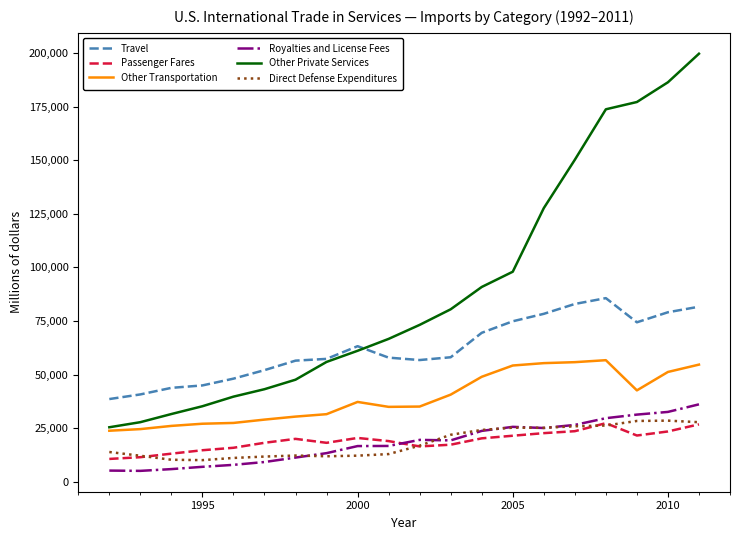

Which series has the largest total across all categories?

Other Private Services